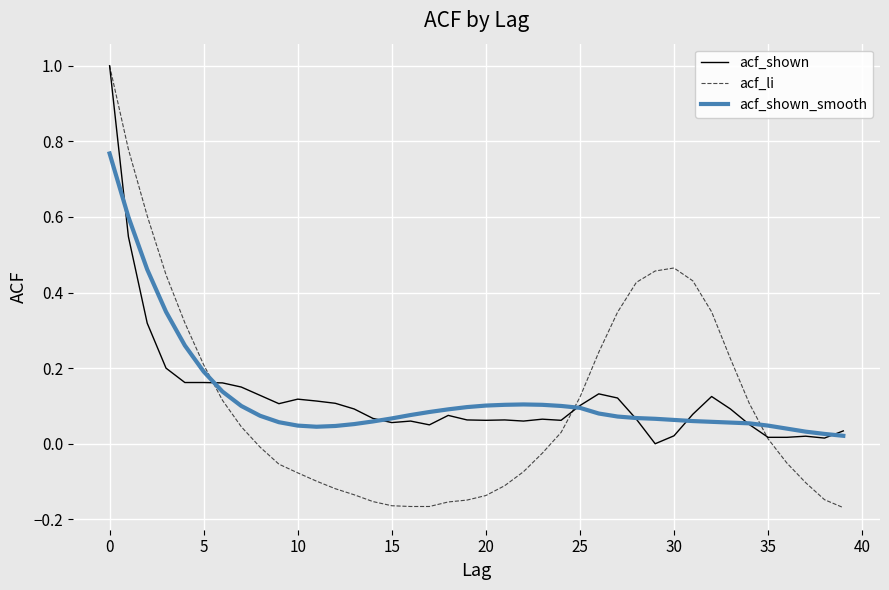

Which series ends up on top after the final intersection of acf_shown_smooth and acf_li?

acf_shown_smooth